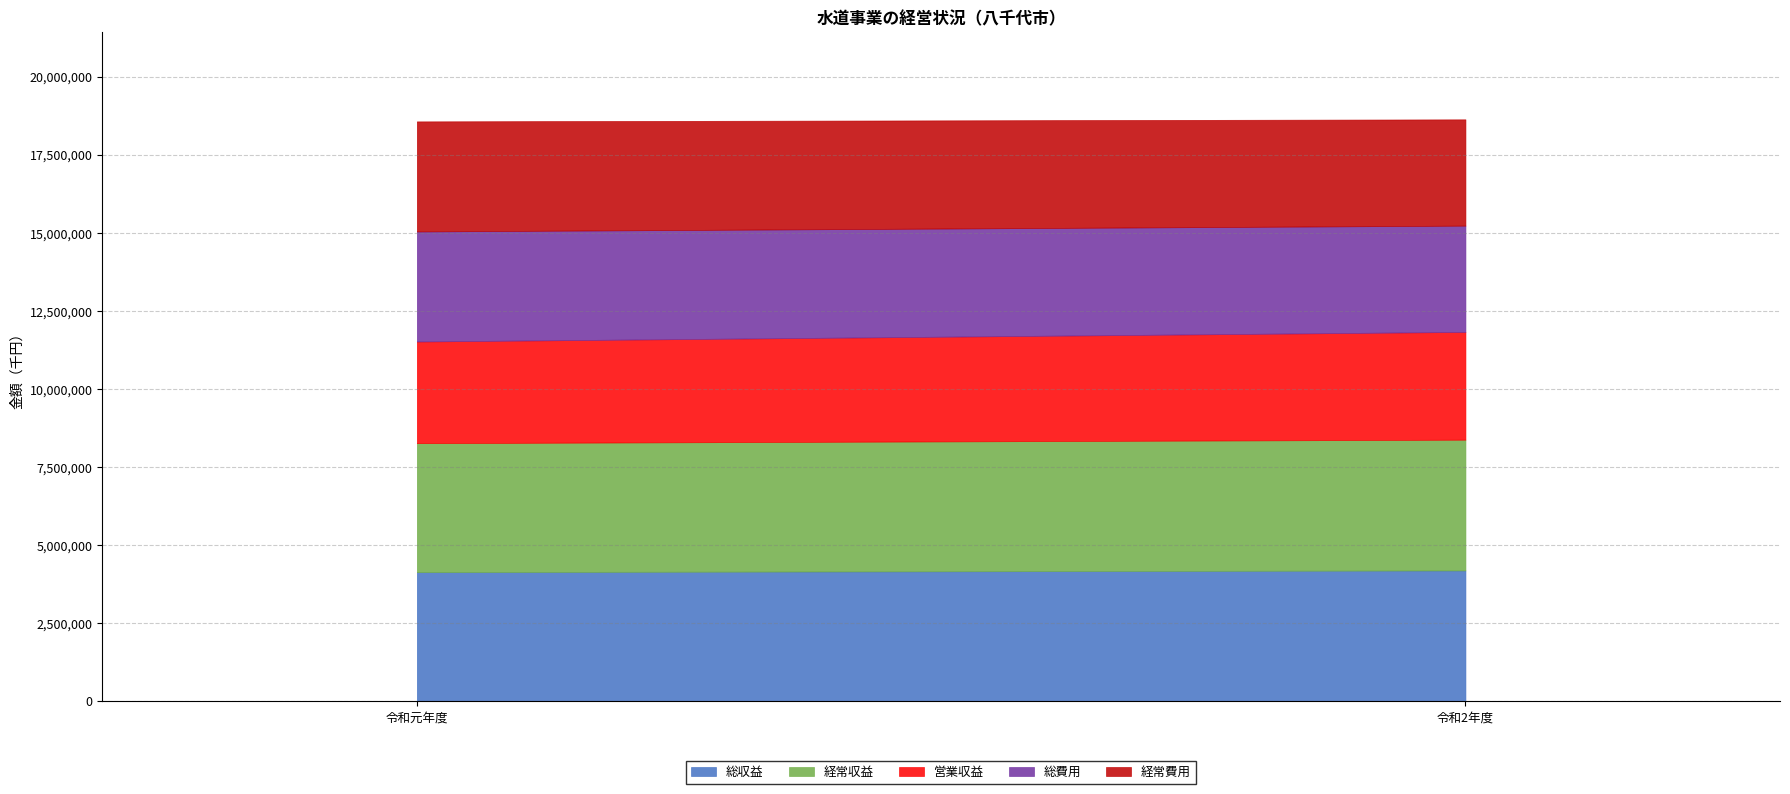

What is the sum of all 経常収益 values?

8320248